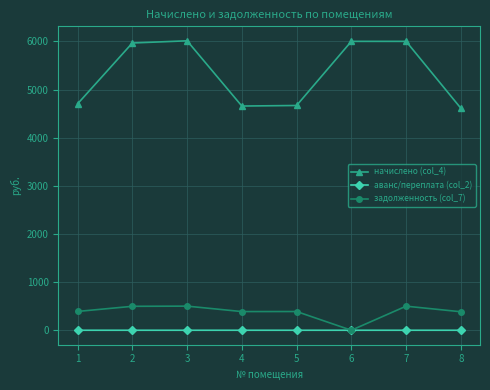

What is the total value across all series at 7?

6501.6